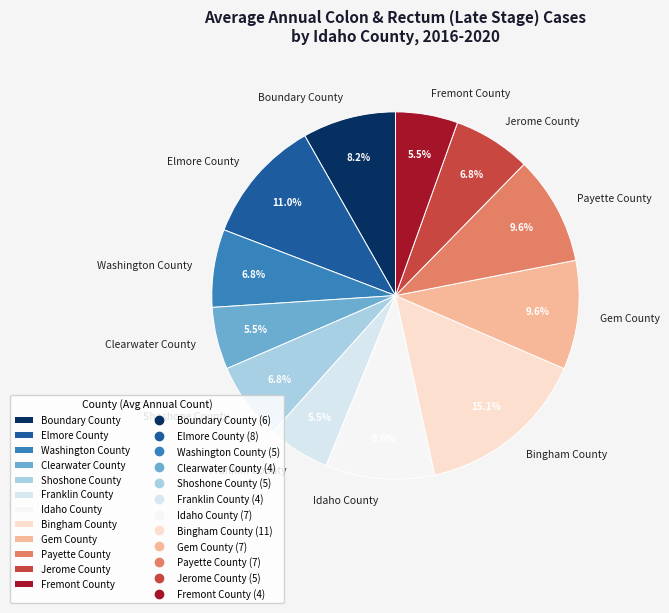

Is it true that Bingham County is 15% of the pie?

True